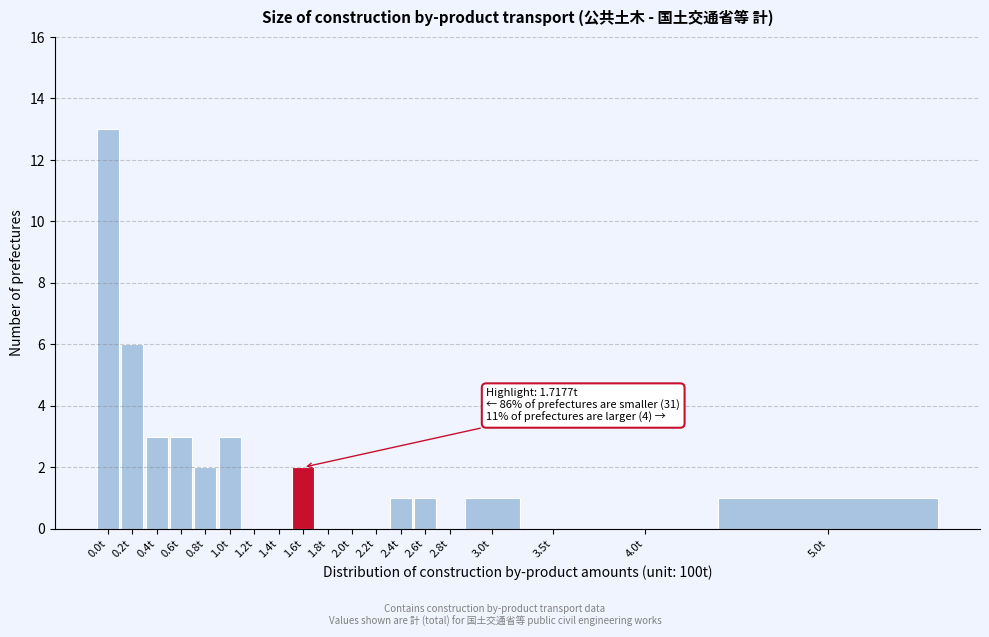

Reading left to right, transcribe all the data shown in this chart.

0.0t=13	0.2t=6	0.4t=3	0.6t=3	0.8t=2	1.0t=3	1.2t=0	1.4t=0	1.6t=2	1.8t=0	2.0t=0	2.2t=0	2.4t=1	2.6t=1	2.8t=0	3.0t=1	3.5t=0	4.0t=0	5.0t=1